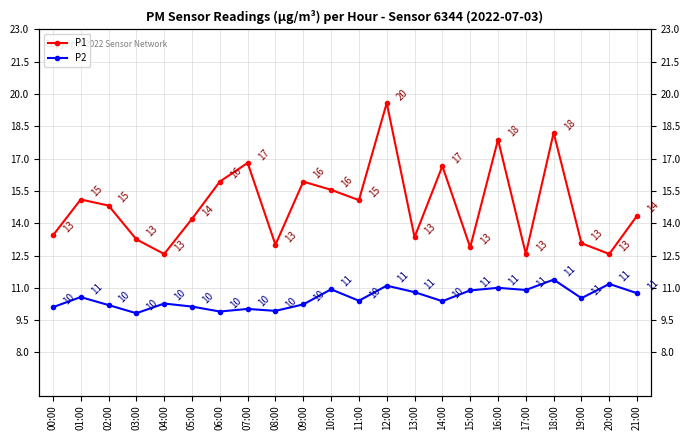

Between 03:00 and 17:00, which series saw the biggest shift?

P2